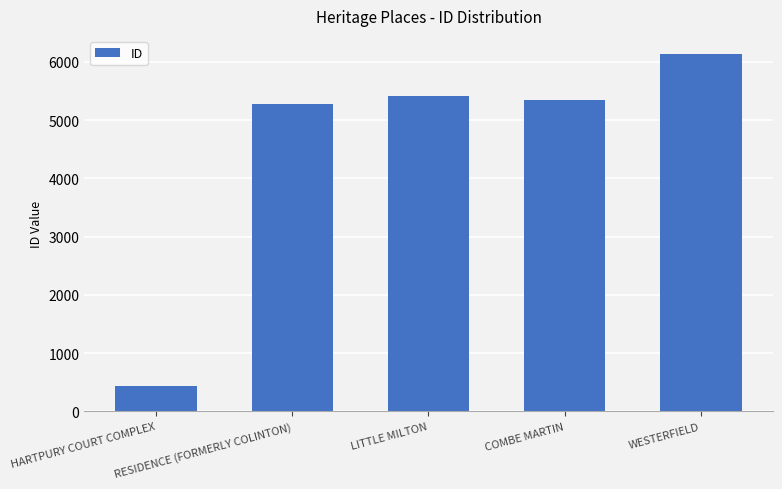

What is the label of the 3rd bar from the left?

LITTLE MILTON